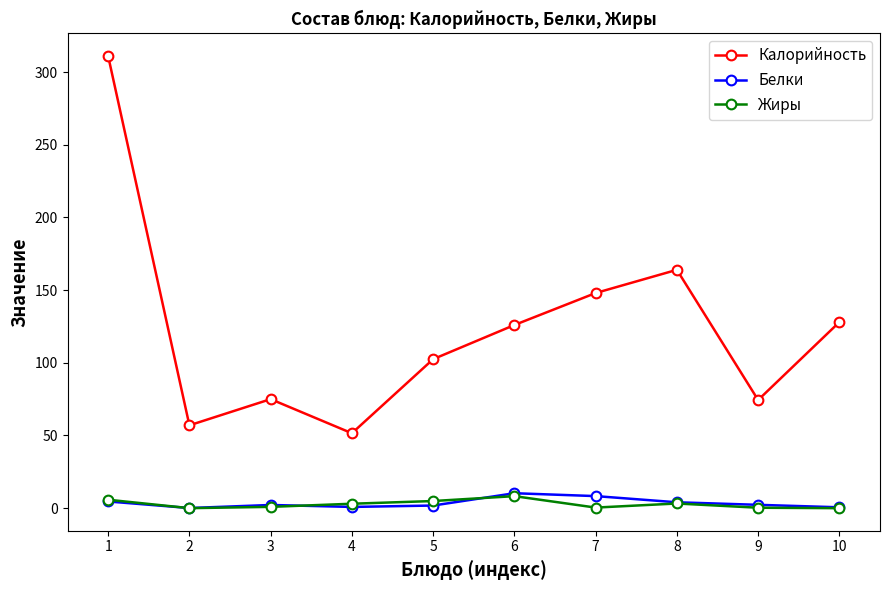

Read the Жиры value at 3.

0.9